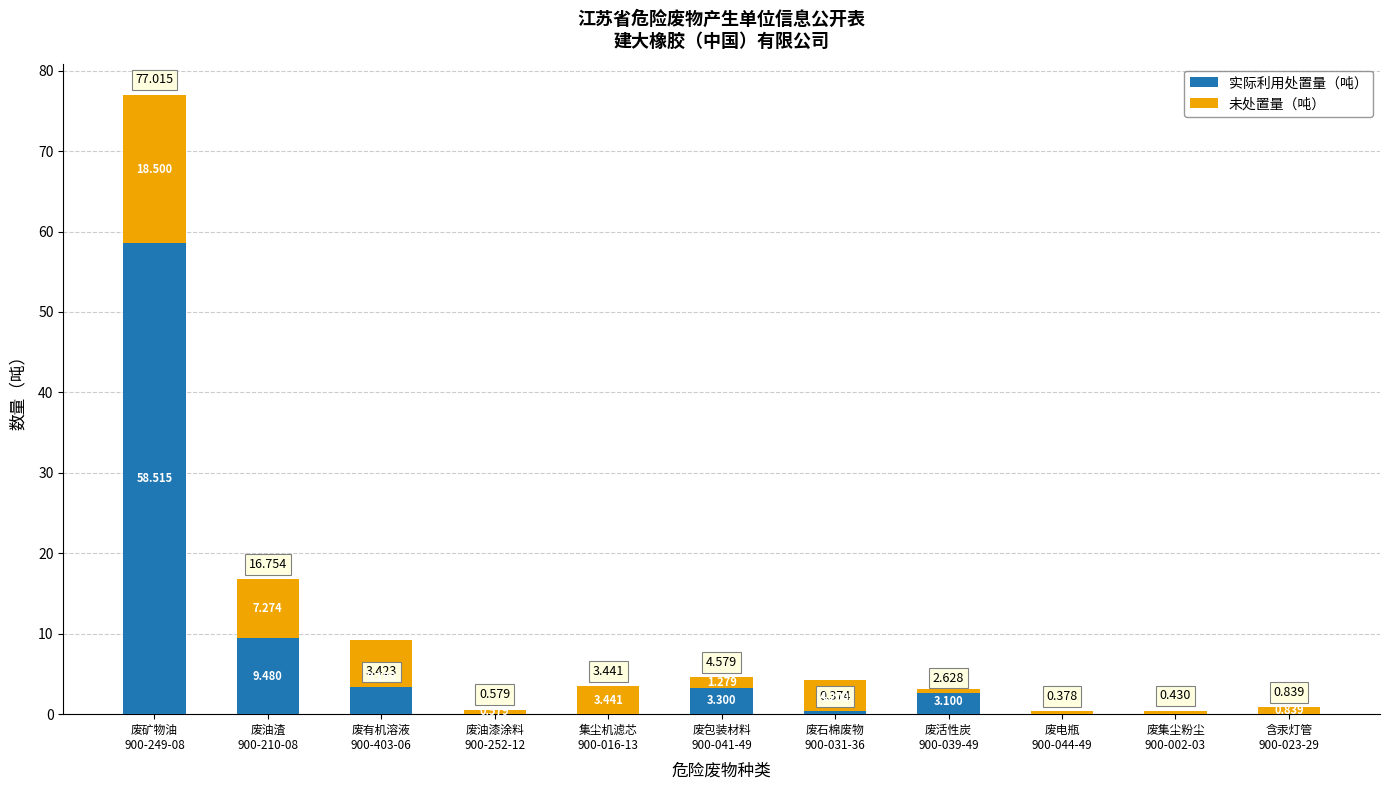

List the series in order of their overall mean, highest first.

实际利用处置量（吨）, 未处置量（吨）